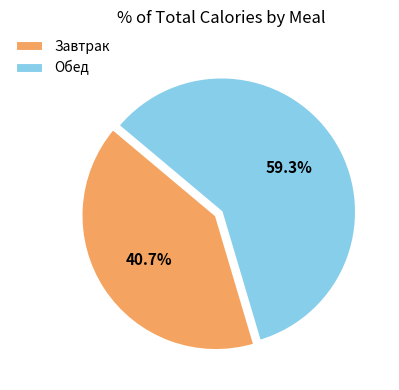

To the nearest percent, what portion does Обед represent?

59%